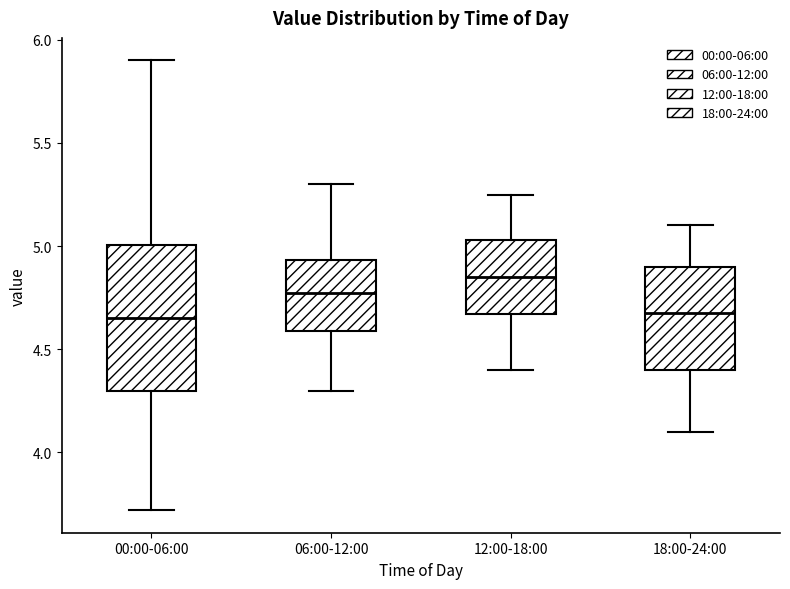

Reading left to right, transcribe this box plot: for each box, give where its median line is, the range the box spans, and where its two whiskers end, as read against the y-axis. The values are not printed on the chart, so give them approximately, as read against the axis.

00:00-06:00: median 4.65, box 4.30 to 5.00, whiskers 3.70 to 5.90
06:00-12:00: median 4.80, box 4.60 to 4.95, whiskers 4.30 to 5.30
12:00-18:00: median 4.85, box 4.65 to 5.05, whiskers 4.40 to 5.25
18:00-24:00: median 4.70, box 4.40 to 4.90, whiskers 4.10 to 5.10